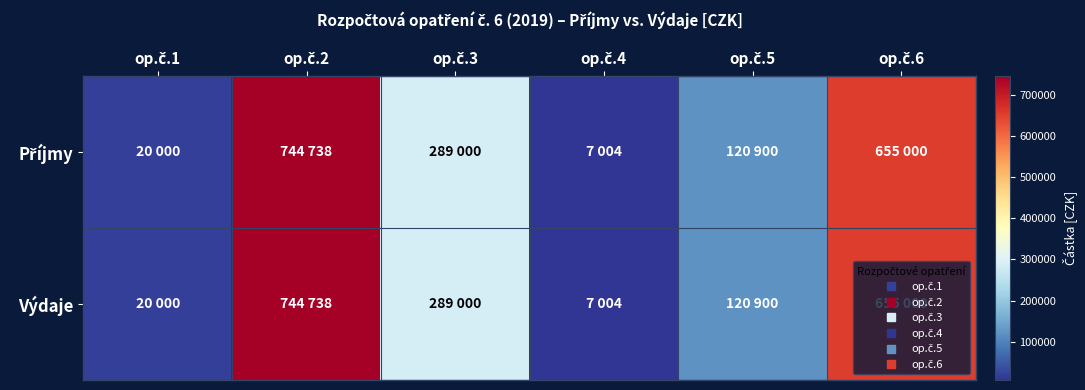

Rank the series at op.č.6 from highest to lowest value.

Příjmy, Výdaje